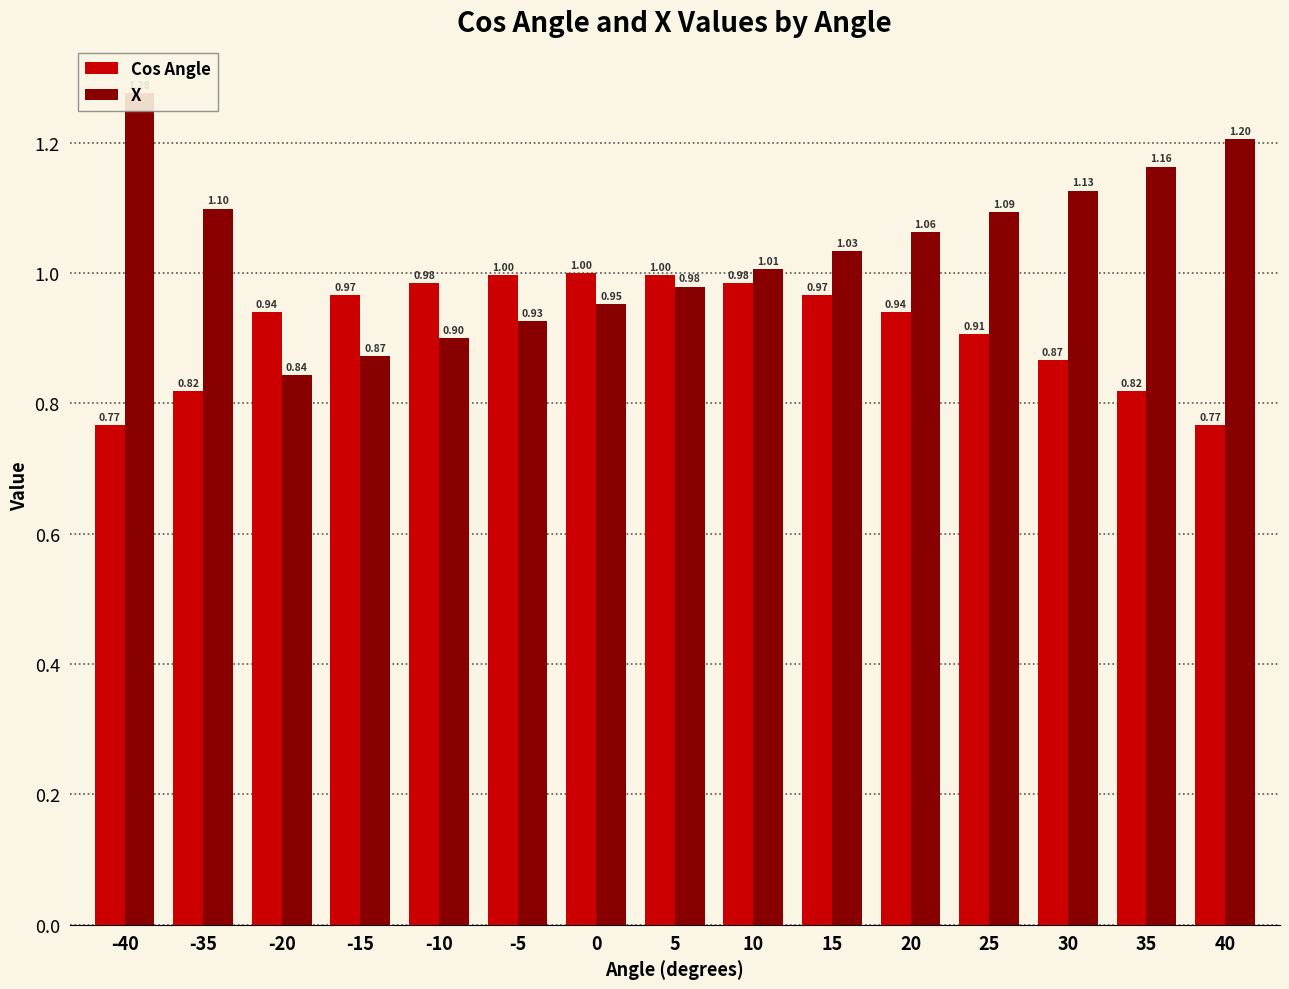

How many data points in X are above 1?

9